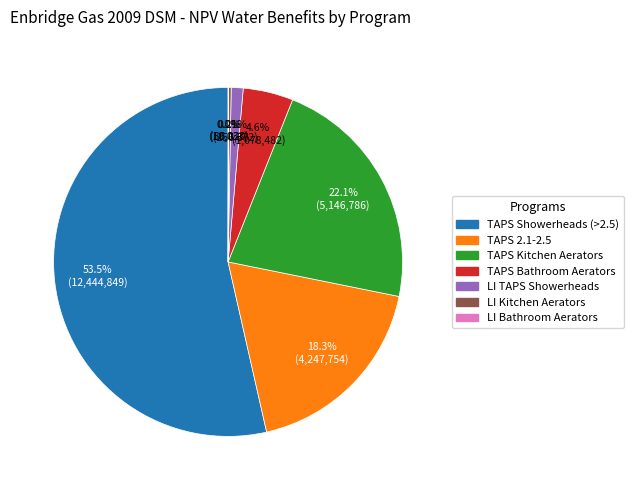

Does any single category account for the majority?

Yes